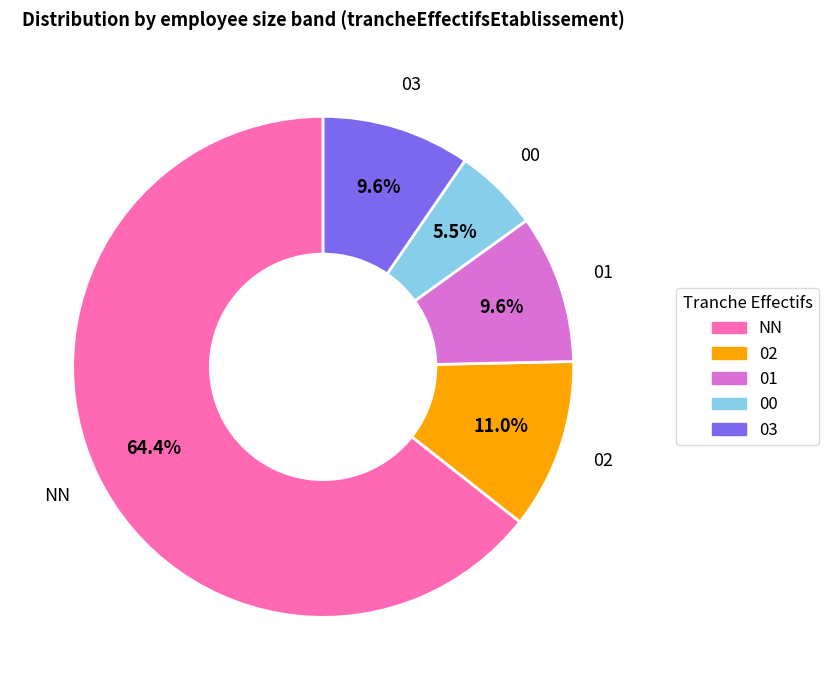

Count the number of slices in the pie.

5